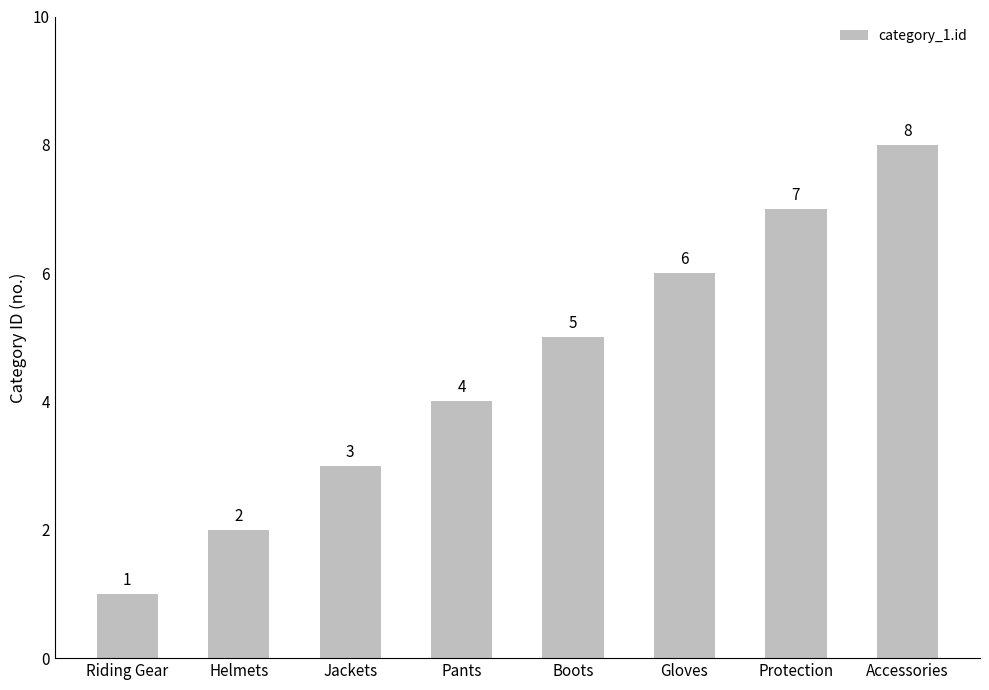

Where is the data nearest to the value 4?

Pants